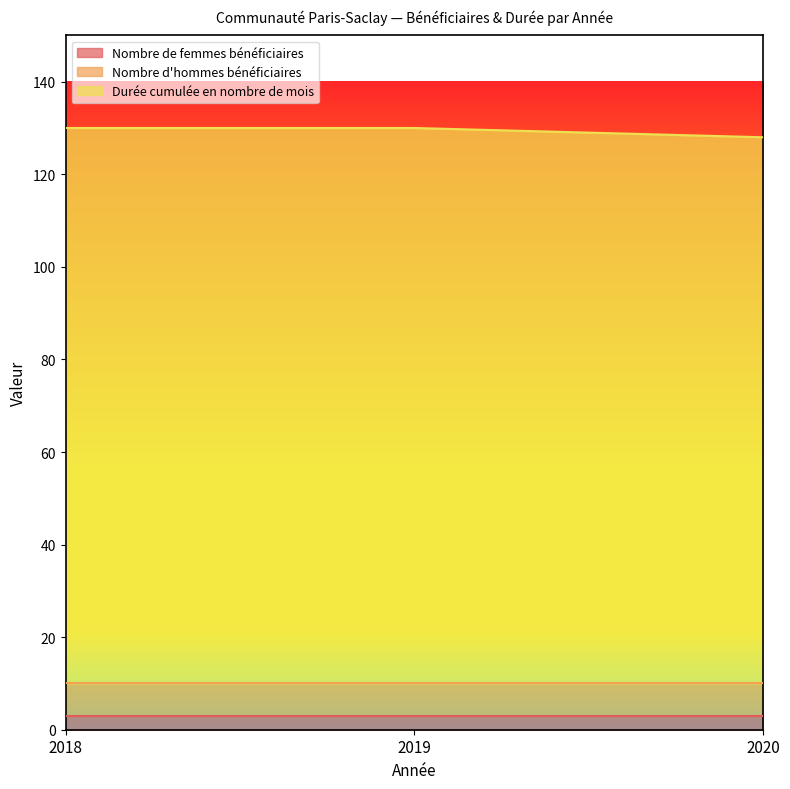

Rank the series at 2019 from lowest to highest value.

Nombre de femmes bénéficiaires, Nombre d'hommes bénéficiaires, Durée cumulée en nombre de mois